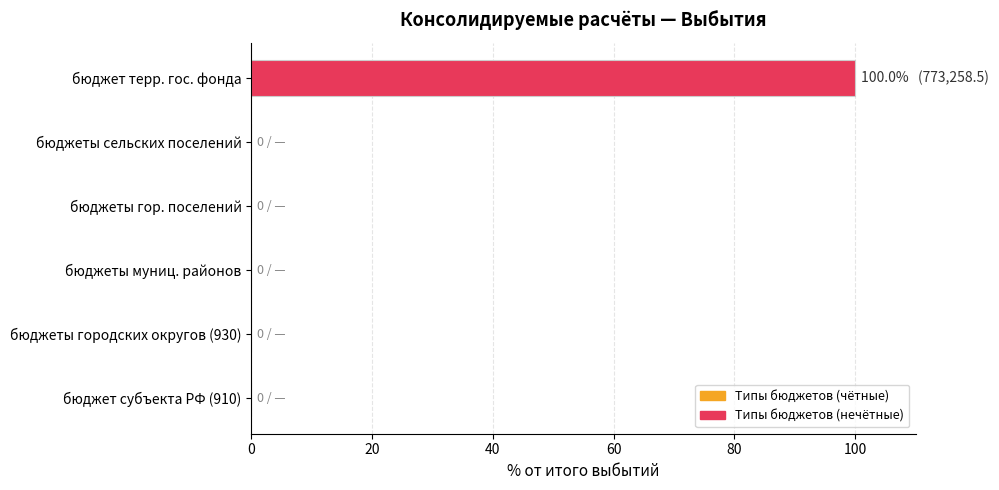

The chart shows a value of -42 at бюджеты городских округов (930). True or false?

False